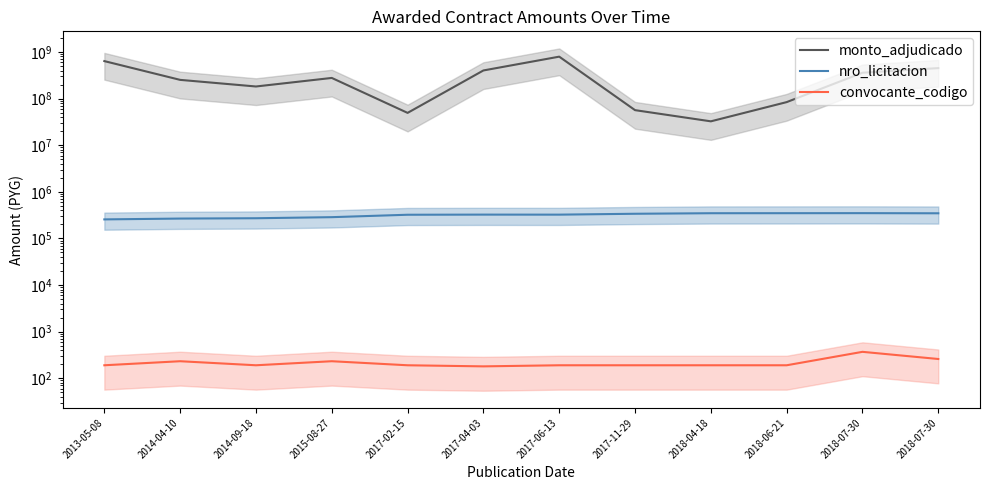

How many data points does each series have?

12